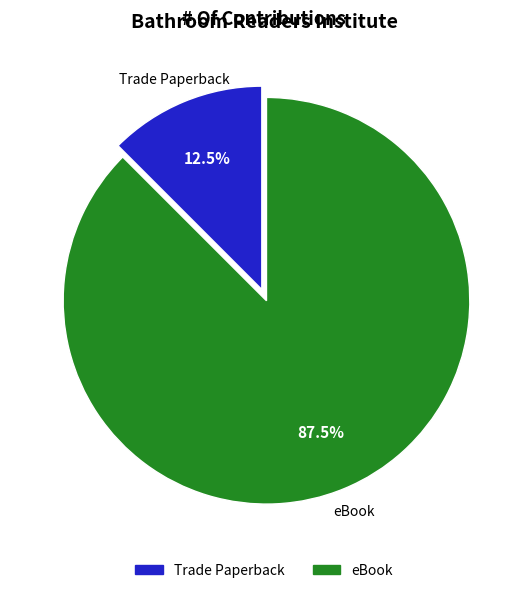

Rank the categories by value from highest to lowest.

eBook, Trade Paperback